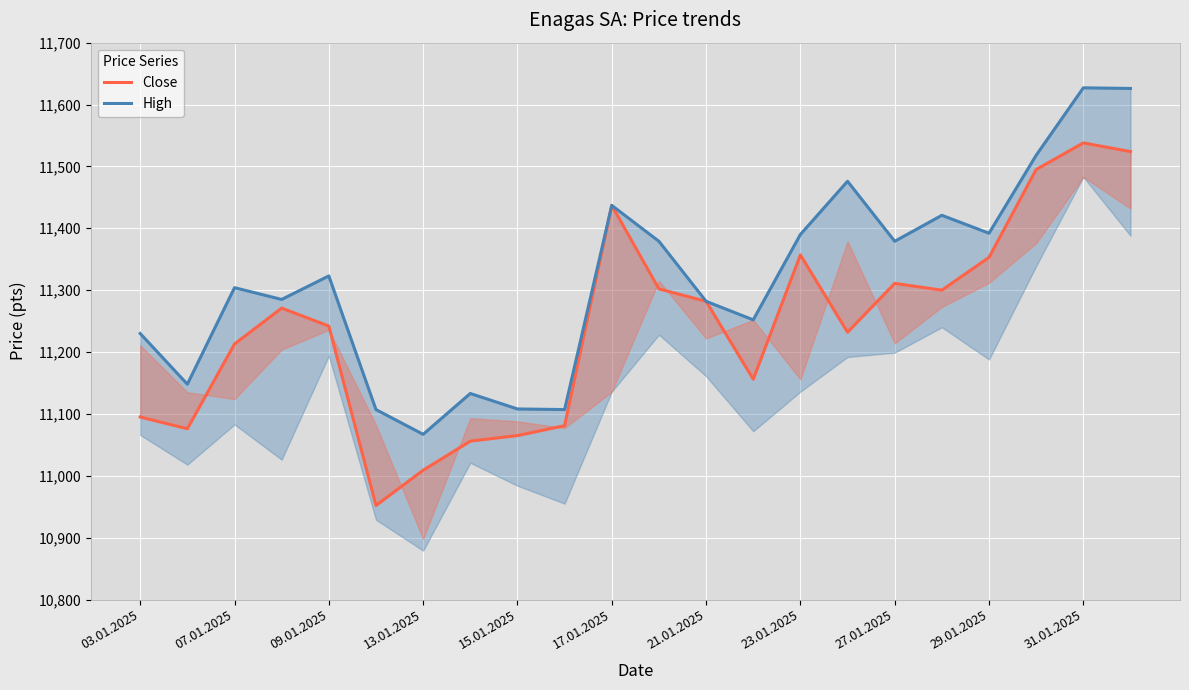

Rank the series at 23.01.2025 from highest to lowest value.

High, Close